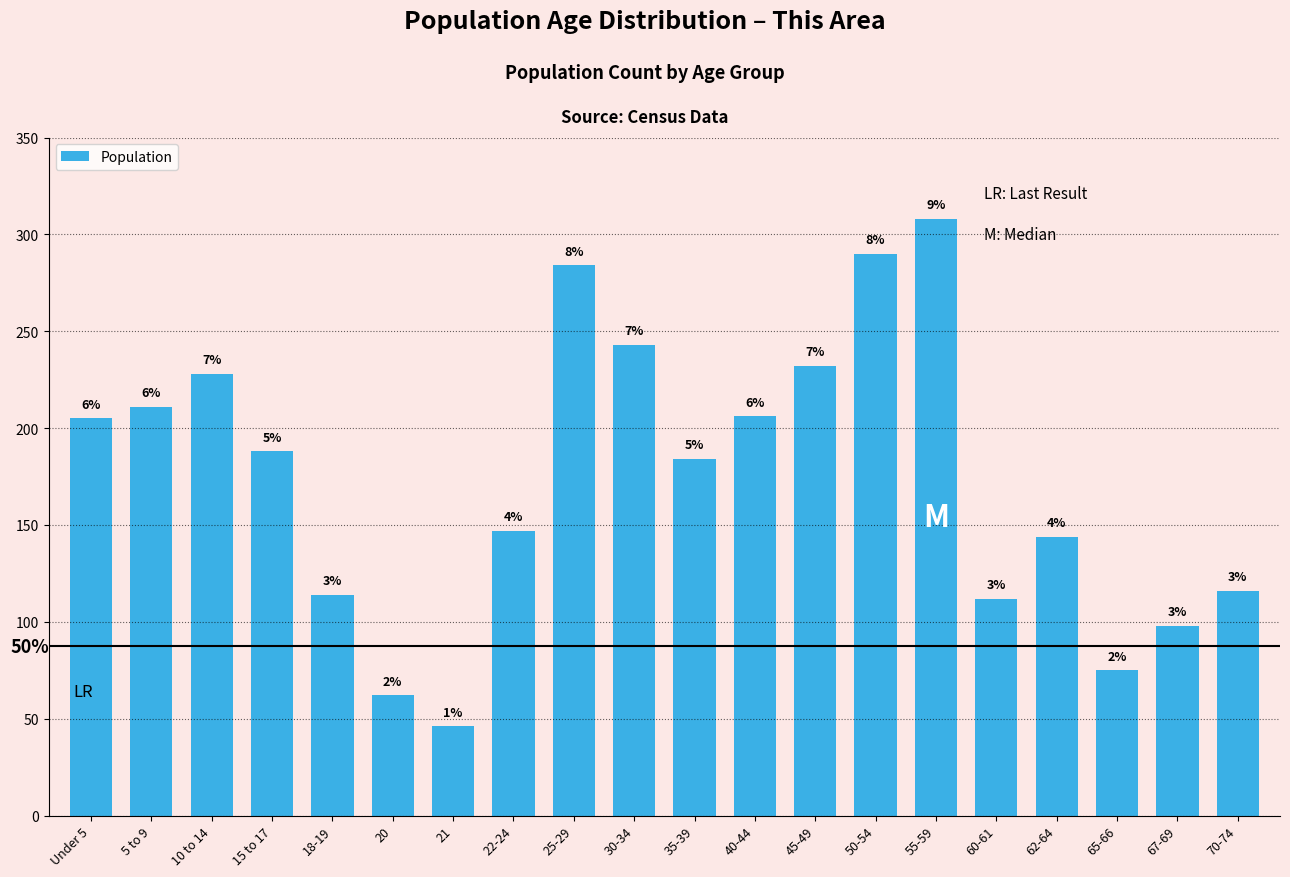

What is the label of the 8th bar from the right?

45-49